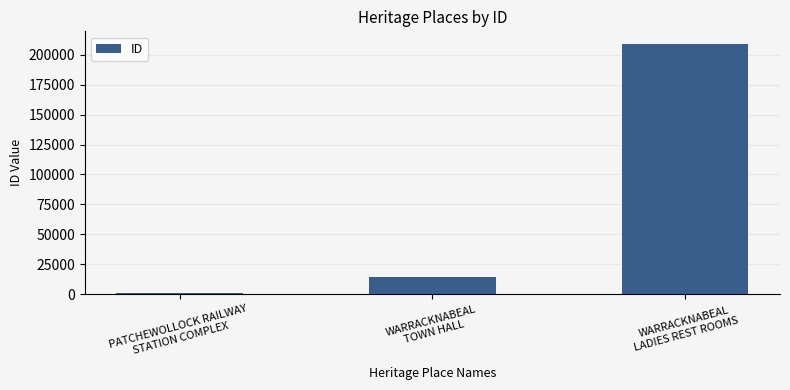

How many bars are there in total?

3